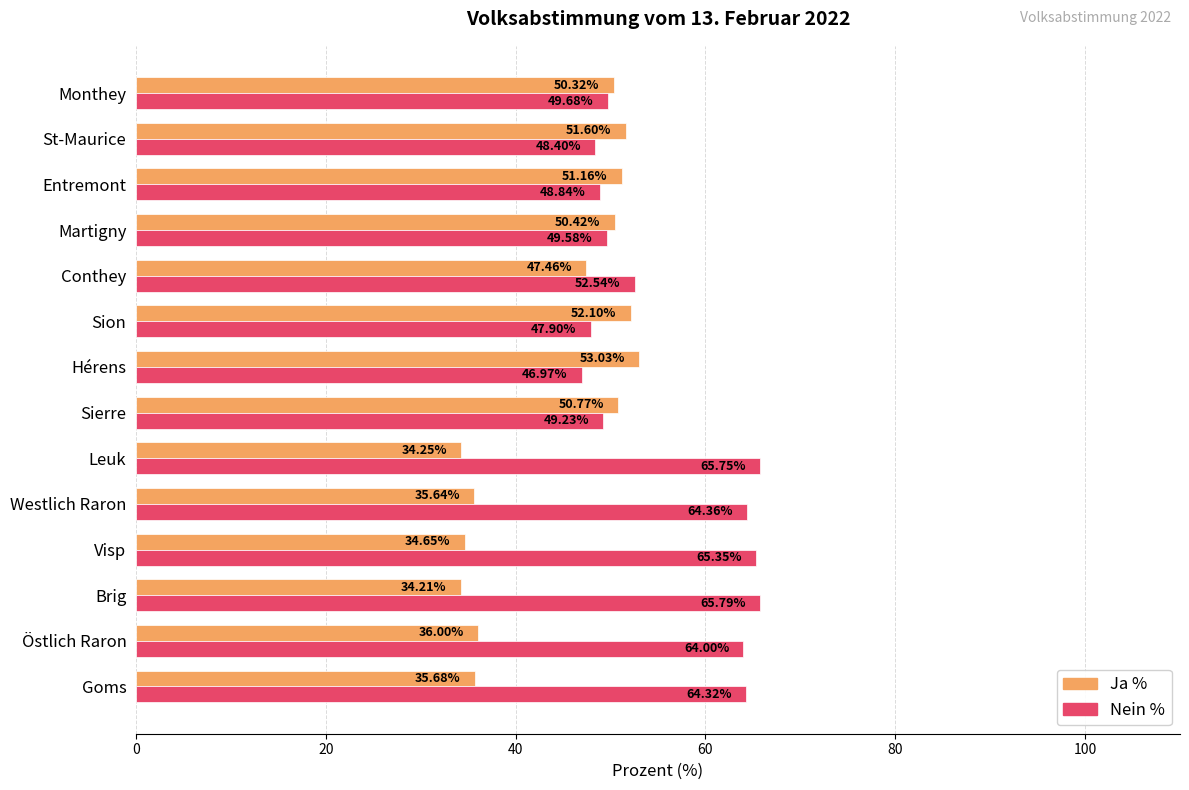

What is the maximum value shown in the chart?

65.8